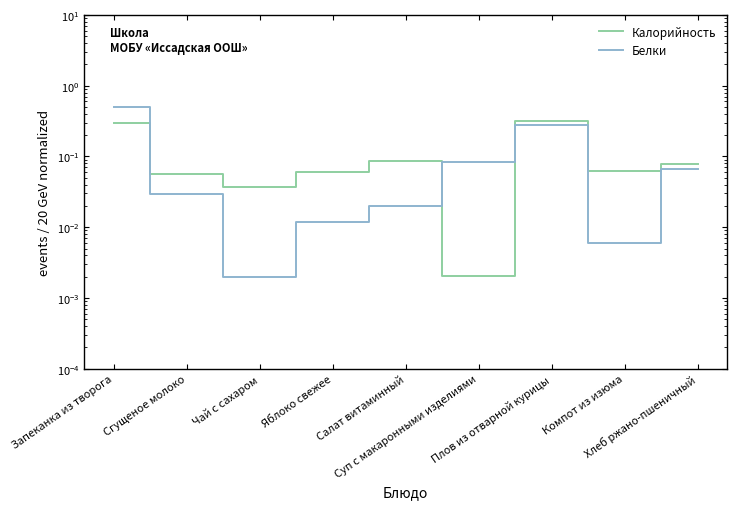

How many distinct data groups are displayed?

2